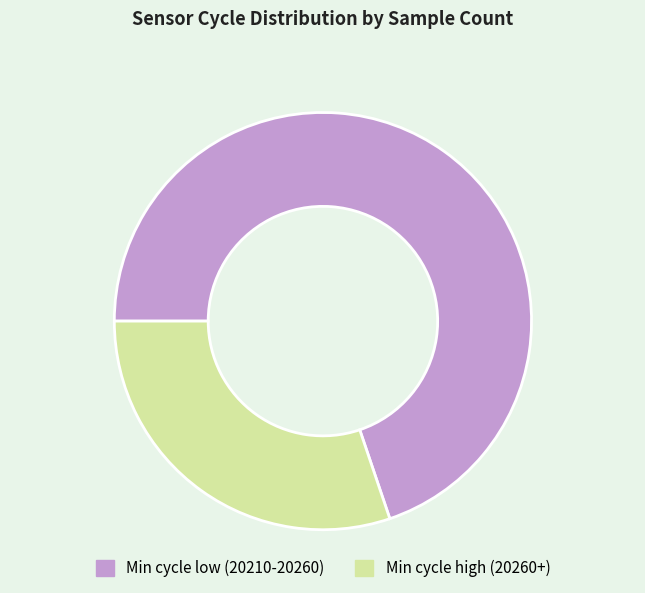

Which has a higher value, Min cycle high (20260+) or Min cycle low (20210-20260)?

Min cycle low (20210-20260)